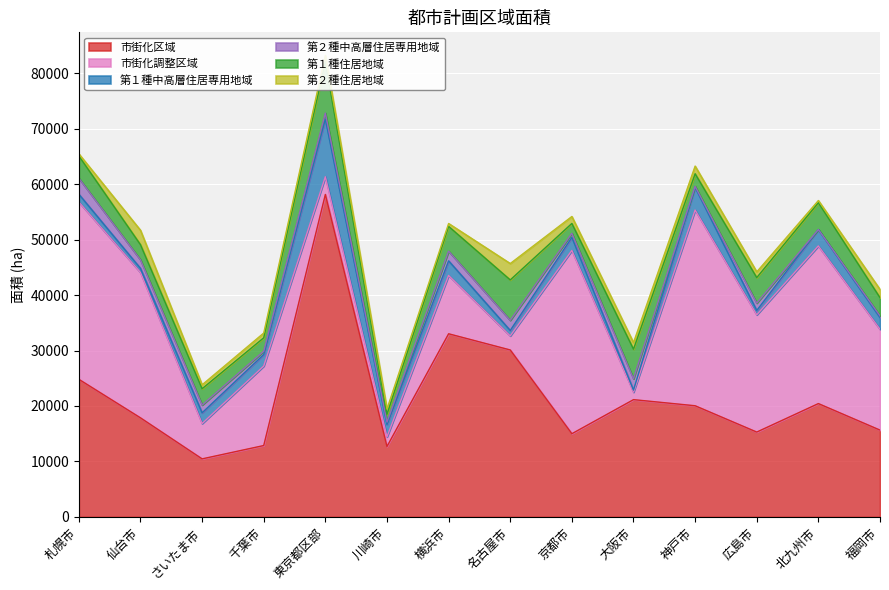

True or false: 第２種中高層住居専用地域 and 第１種住居地域 intersect in this chart.

False